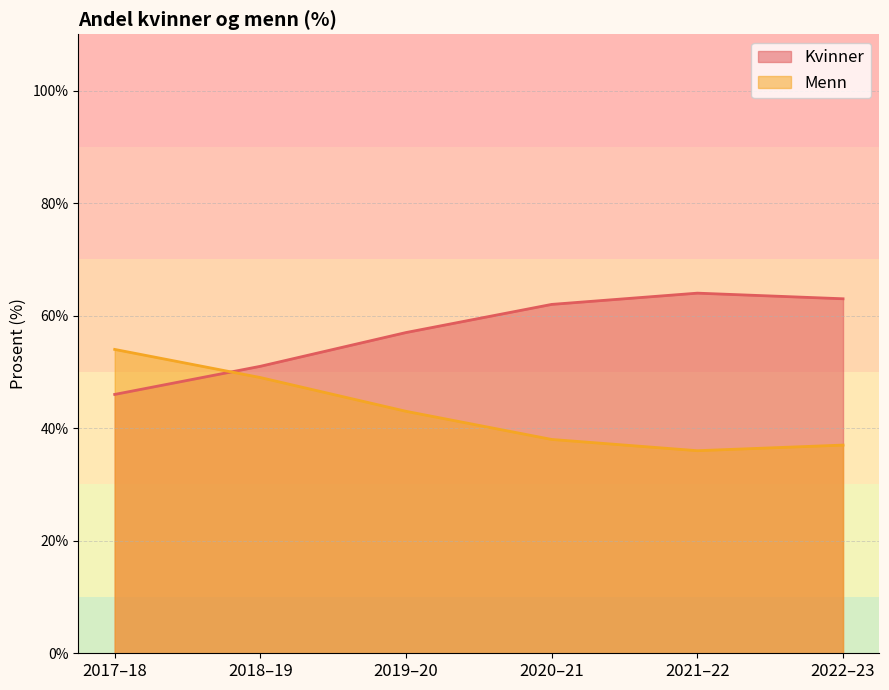

What is the lowest value of the Kvinner series?

46